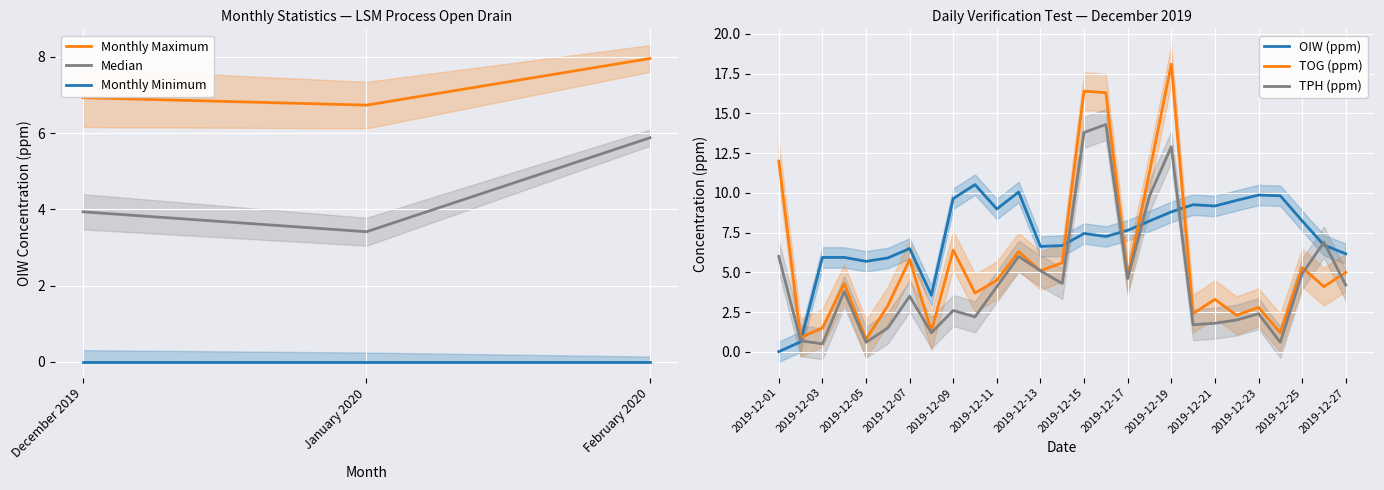

How many lines are shown in the chart?

3